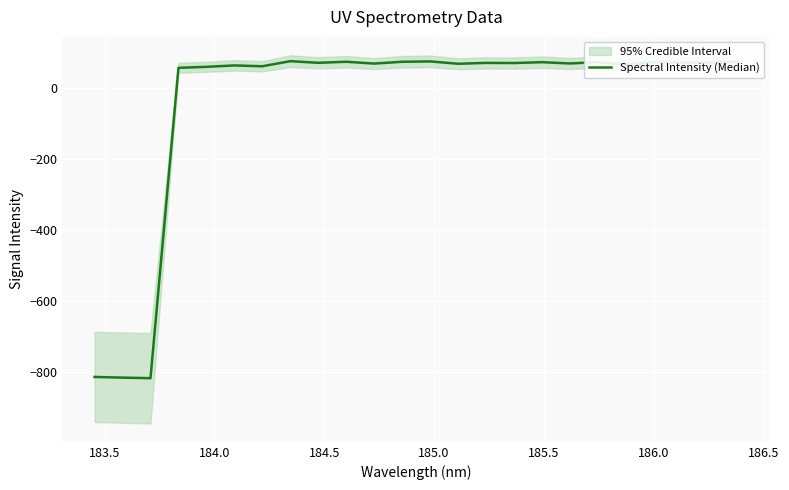

True or false: the data shows 118.2 at 186.5.

False